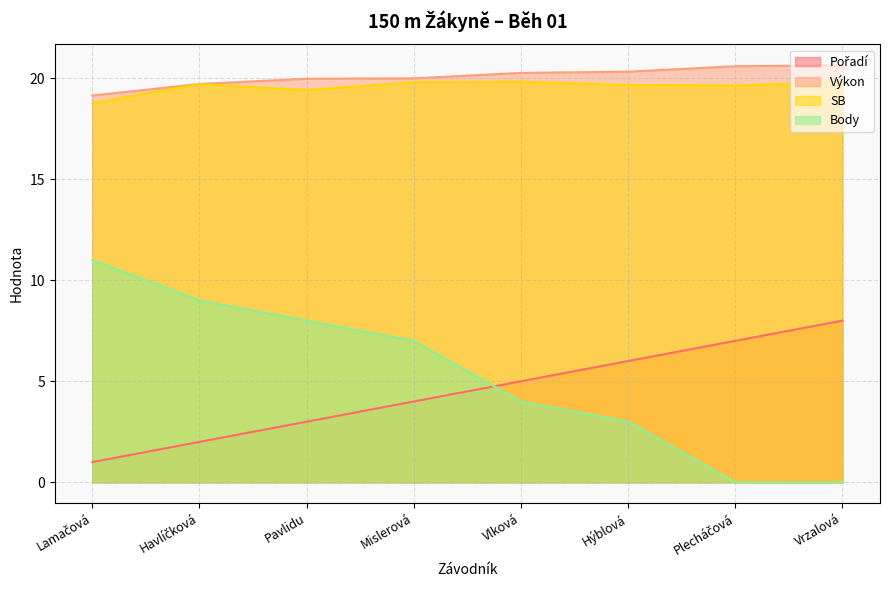

Which series has the largest range (max minus min)?

Body